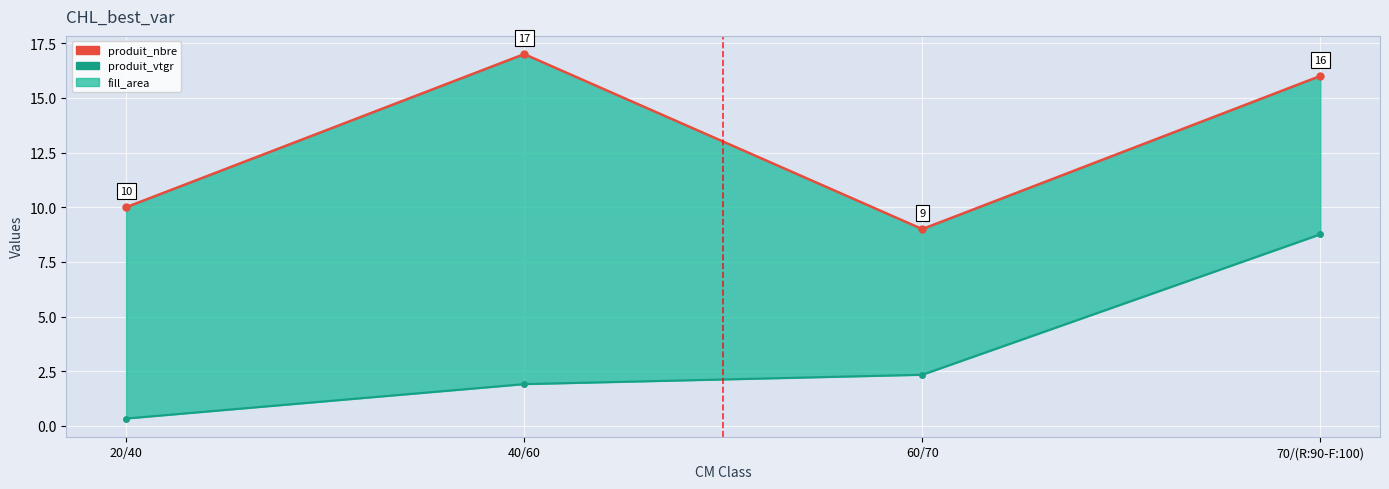

Which series has the largest range (max minus min)?

produit_vtgr